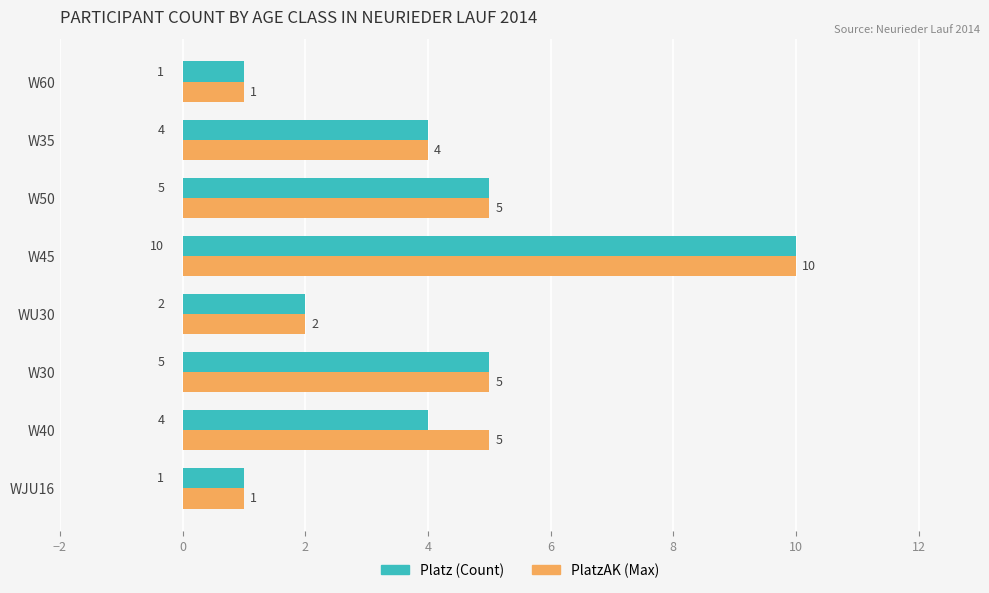

Rank the series by their average value, from lowest to highest.

Platz (Count), PlatzAK (Max)